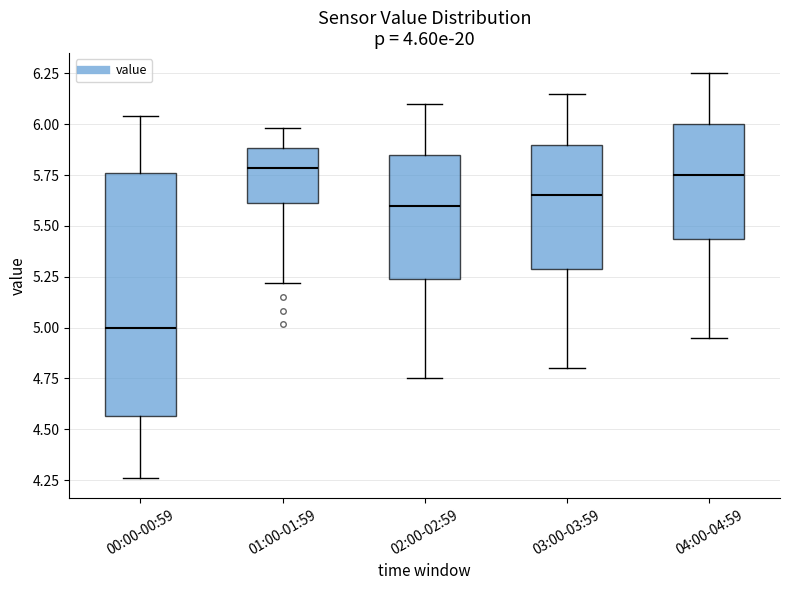

Reading left to right, transcribe this box plot: for each box, give where its median line is, the range the box spans, and where its two whiskers end, as read against the y-axis. The values are not printed on the chart, so give them approximately, as read against the axis.

00:00-00:59: median 5.00, box 4.55 to 5.75, whiskers 4.25 to 6.05
01:00-01:59: median 5.80, box 5.60 to 5.90, whiskers 5.20 to 6.00
02:00-02:59: median 5.60, box 5.25 to 5.85, whiskers 4.75 to 6.10
03:00-03:59: median 5.65, box 5.30 to 5.90, whiskers 4.80 to 6.15
04:00-04:59: median 5.75, box 5.45 to 6.00, whiskers 4.95 to 6.25